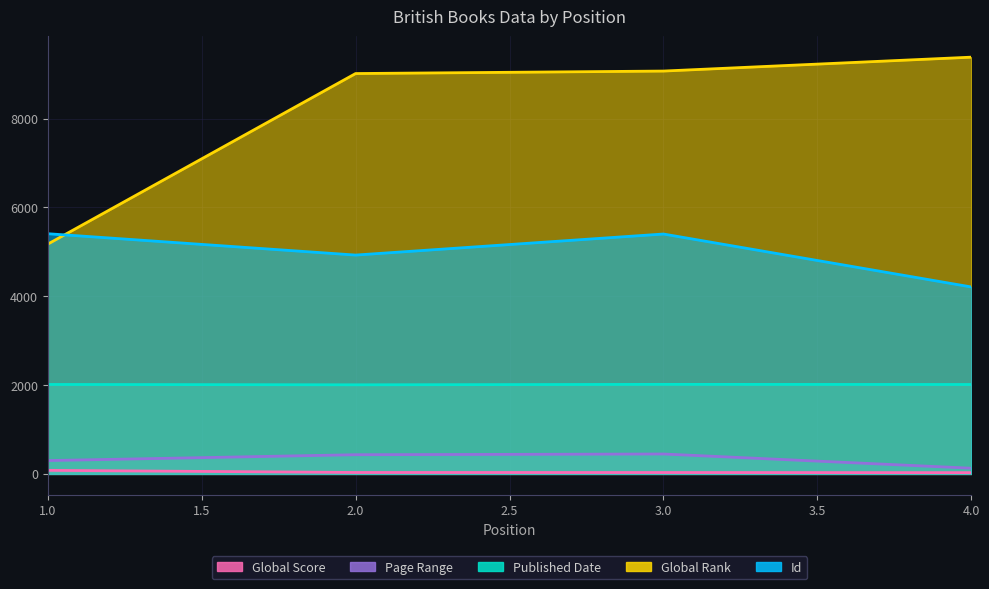

Which series has the largest range (max minus min)?

Global Rank